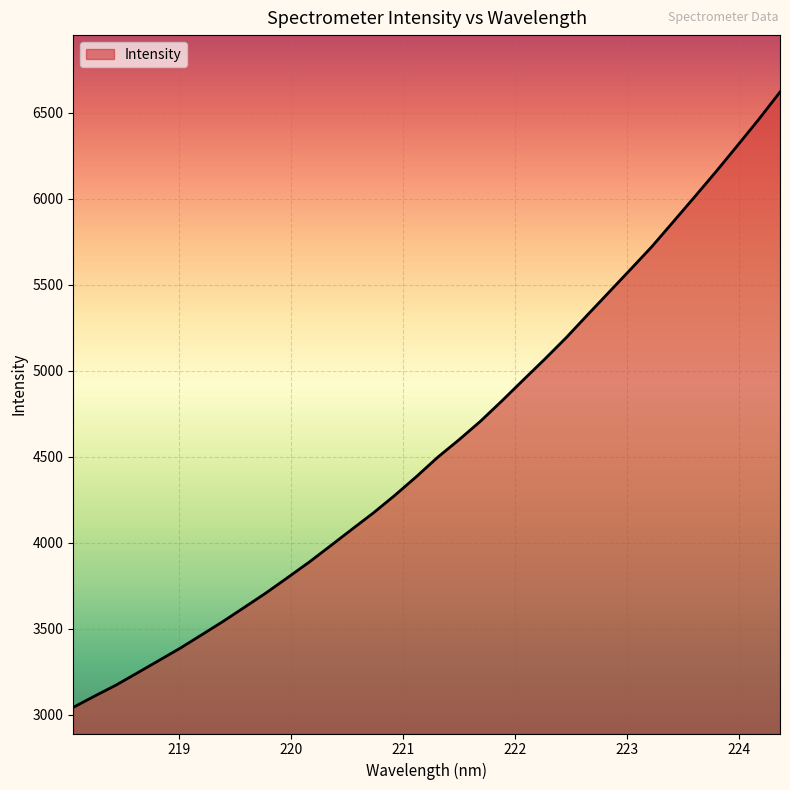

What is the smallest value displayed?

3043.3